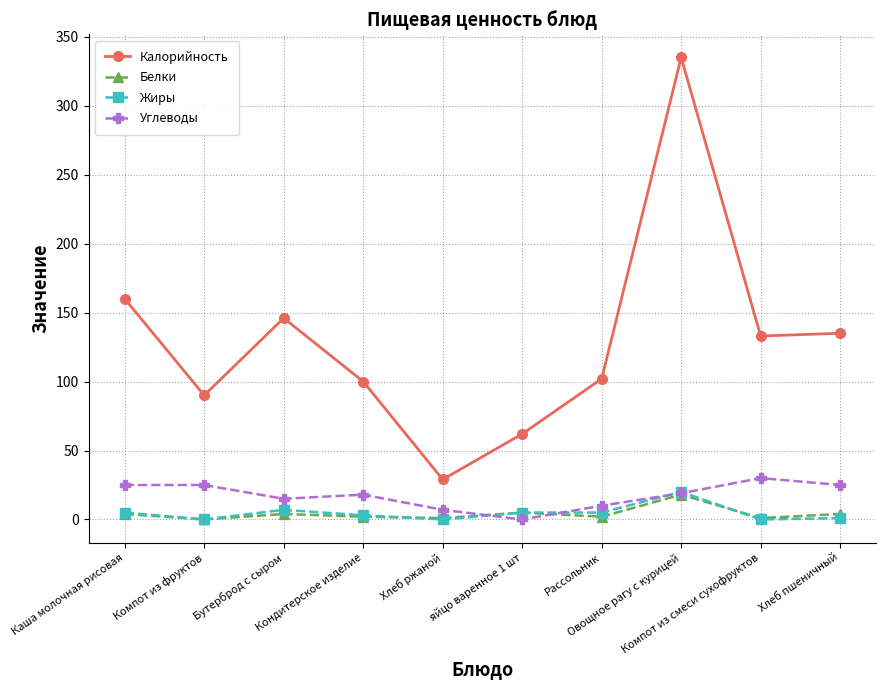

At which label does Углеводы first exceed 19?

Каша молочная рисовая